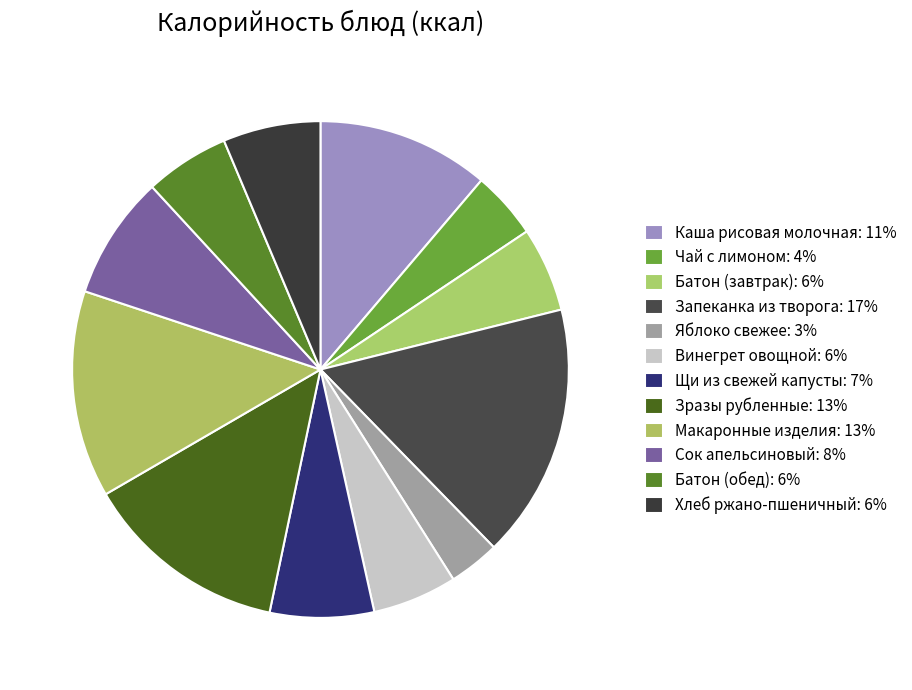

To the nearest percent, what is the average slice percentage?

8%